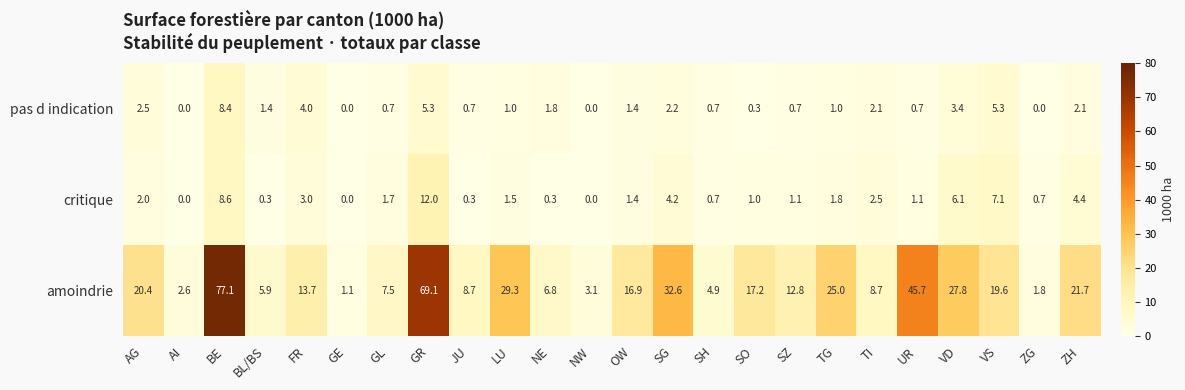

Which label corresponds to the largest value in the chart?

BE